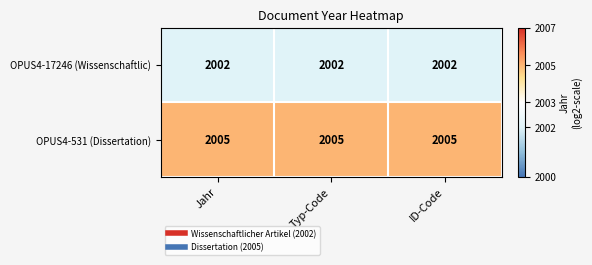

What is the highest value of the OPUS4-531 (Dissertation) series?

2005